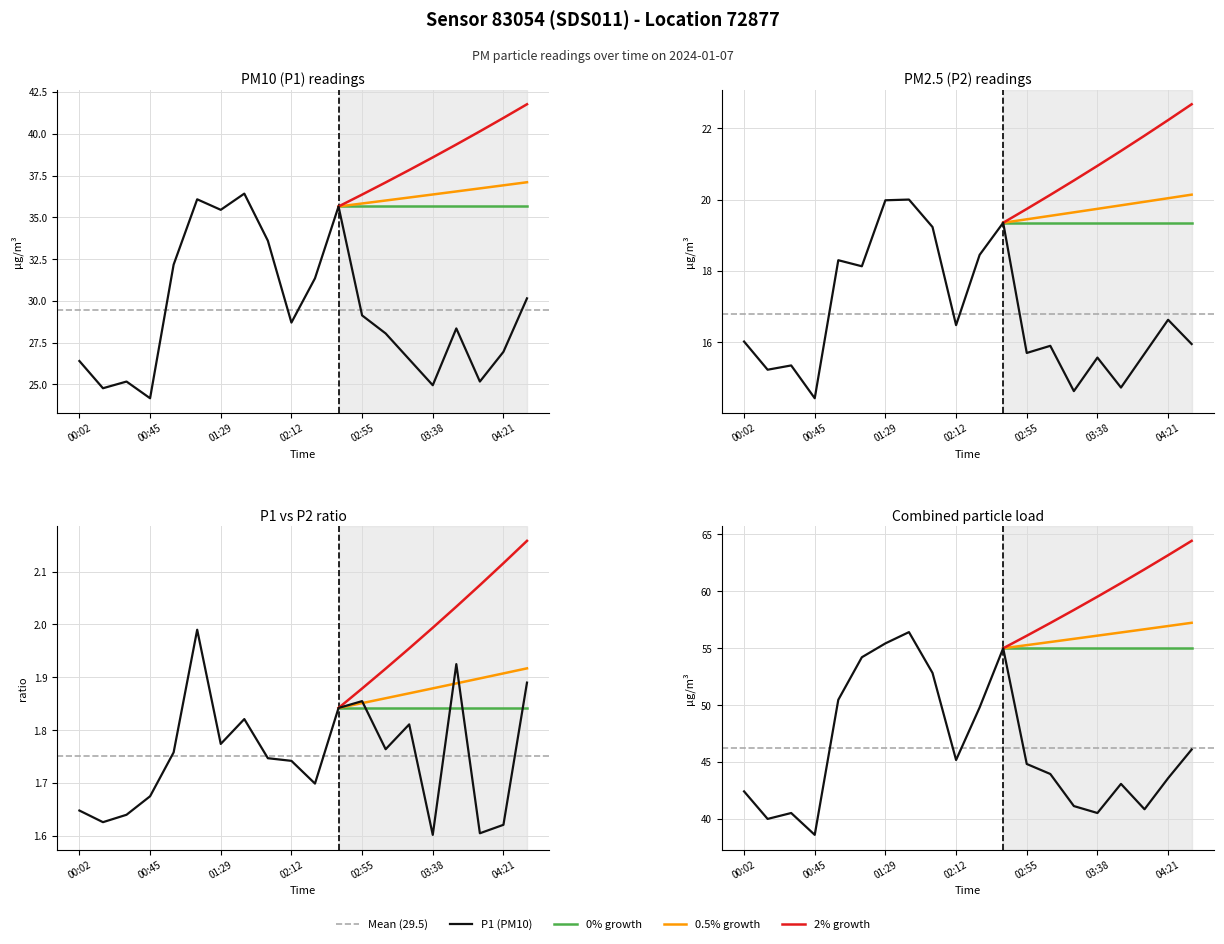

What is the spread (max minus min) of values at 01:43?

16.4